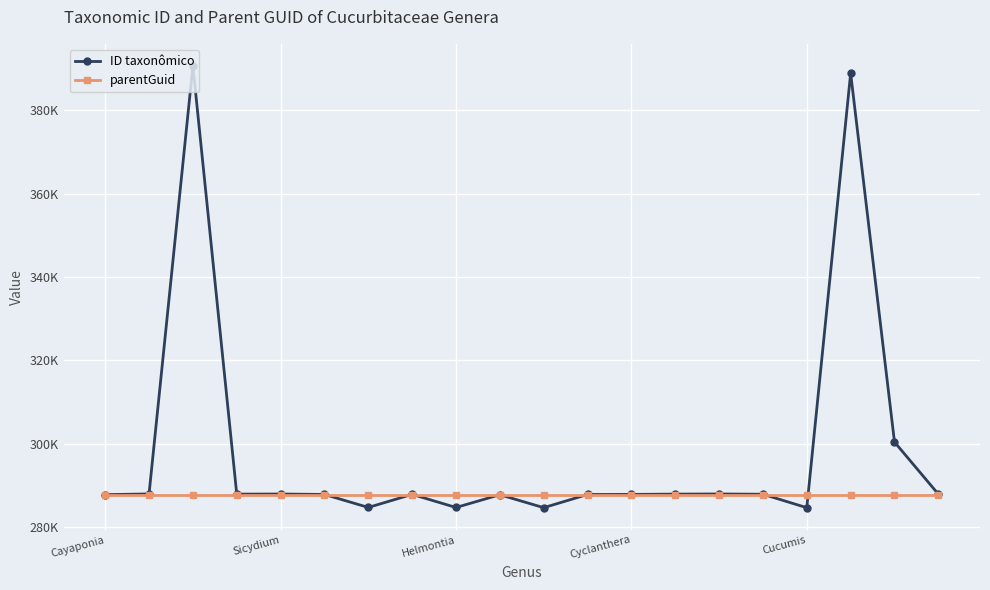

How many intersections are there between parentGuid and ID taxonômico?

8